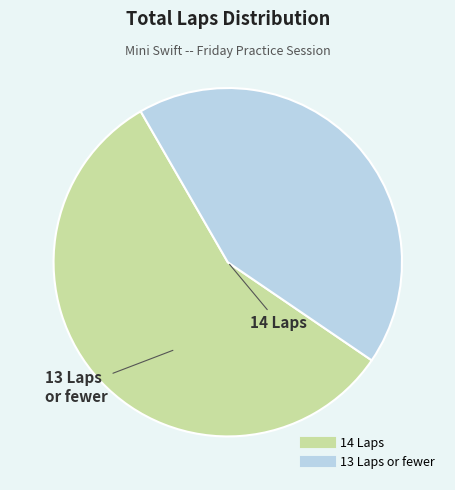

Does any single category account for the majority?

Yes